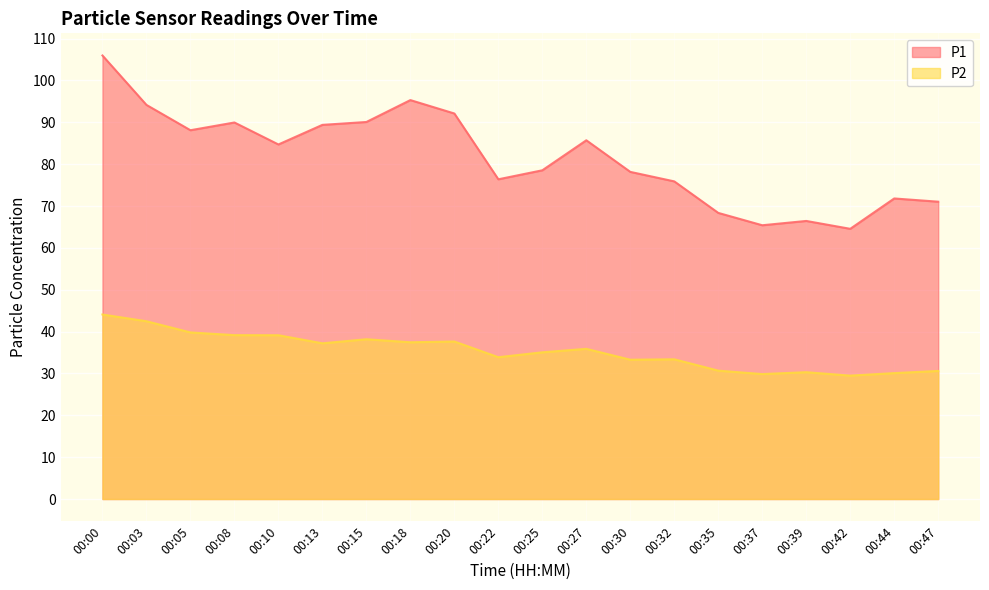

Where does the P2 series first go above 35?

00:00